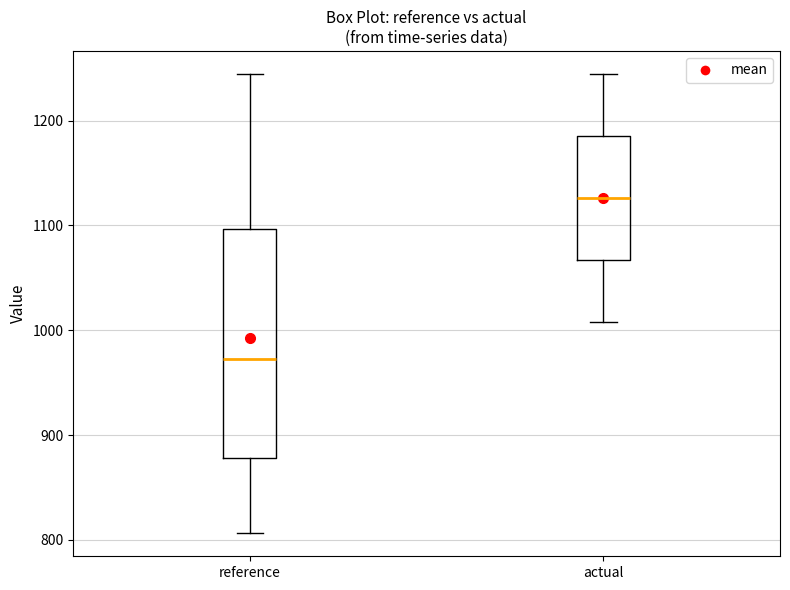

Which box's median line is the lowest?

reference